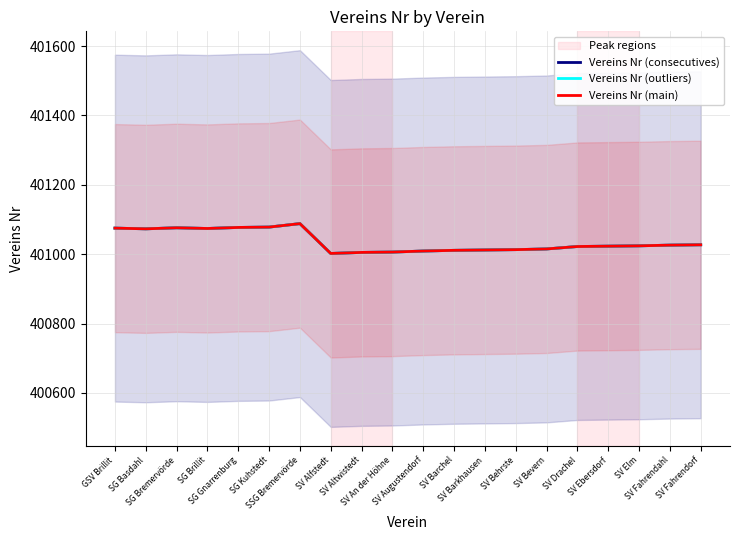

What is the label of the 5th point from the right?

SV Drachel